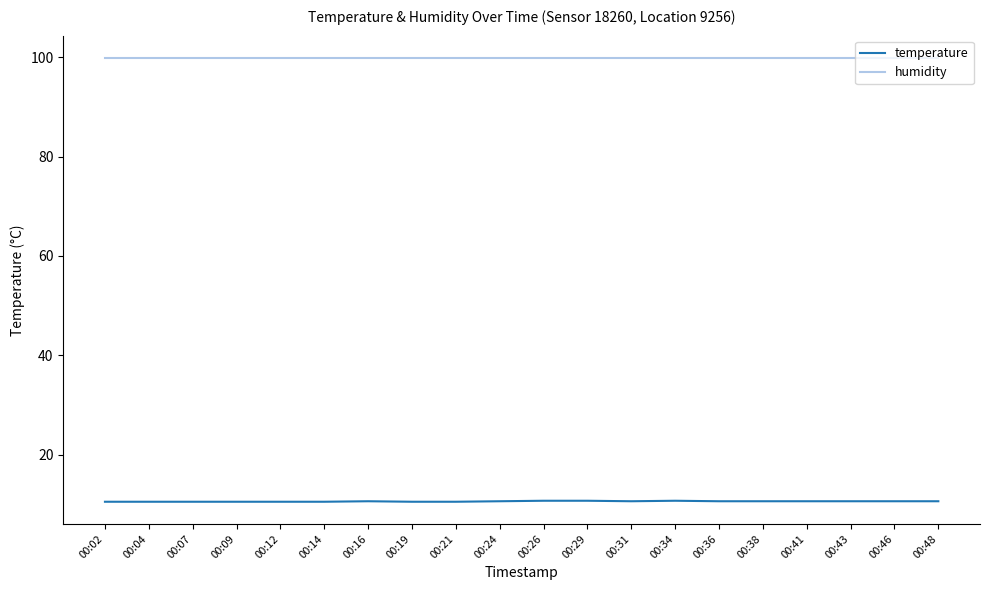

True or false: temperature and humidity cross at least once.

False